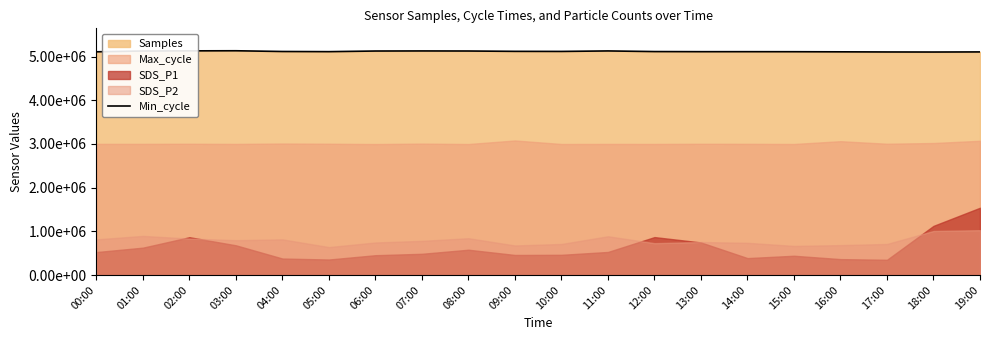

At which category does the data reach its first local peak?

03:00